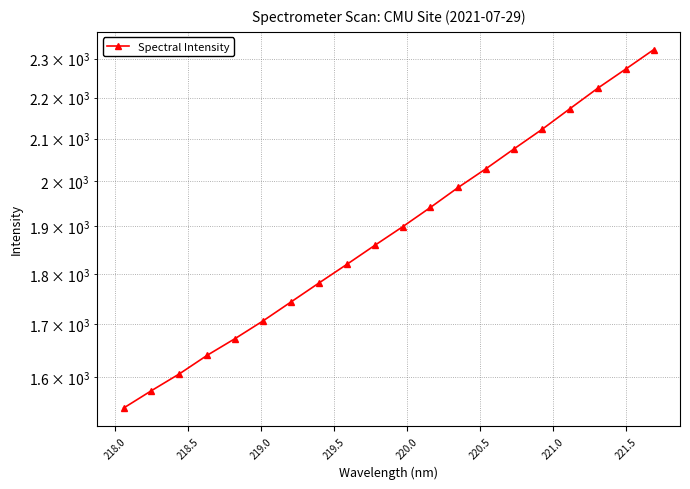

Reading left to right, list all the values displayed in this chart.

1545.1	1576.1	1606.5	1640.9	1672.5	1706.4	1743.6	1781.6	1819.7	1859.5	1899.4	1941.8	1986.6	2029.6	2075.7	2122.1	2172.7	2224.0	2272.8	2323.5